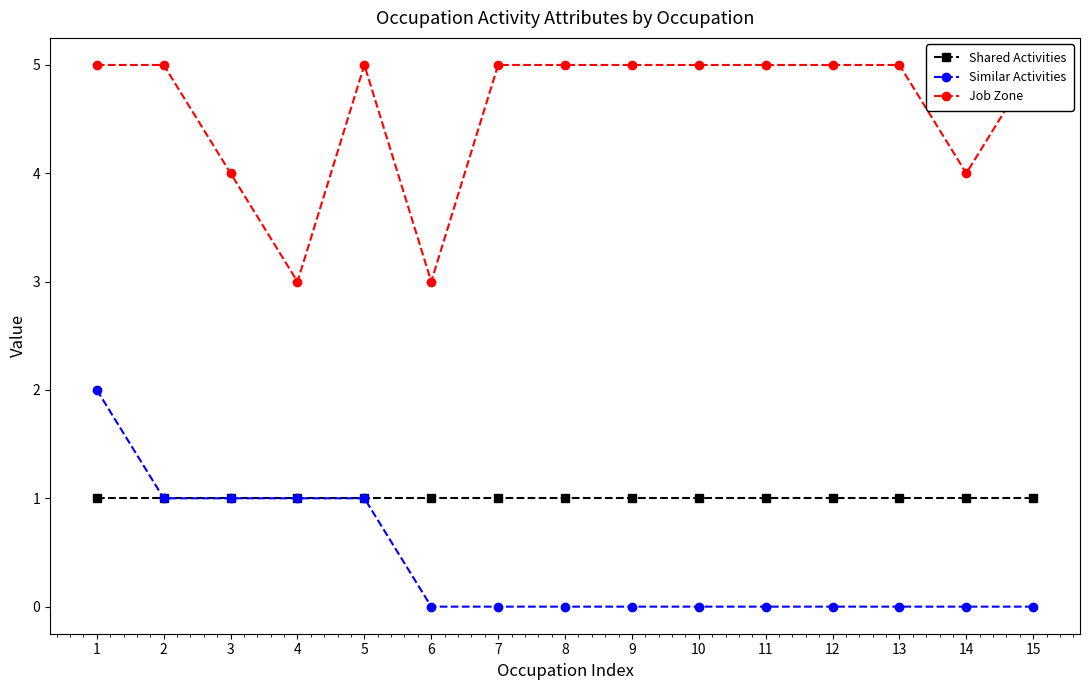

Count the number of categories in the chart.

15